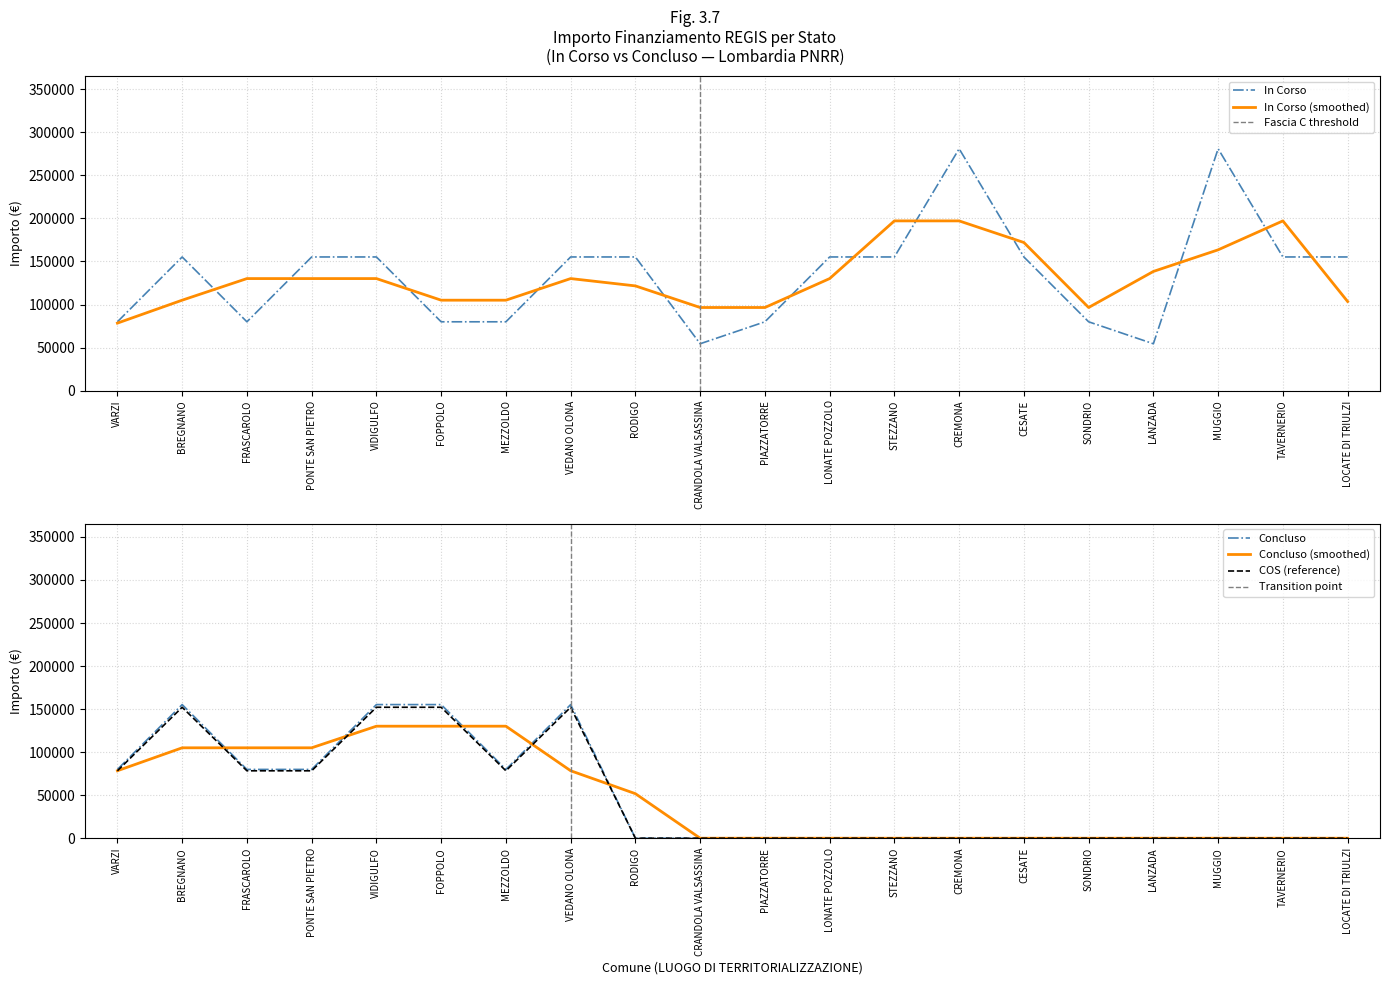

Which has a higher value, MEZZOLDO or FOPPOLO?

MEZZOLDO